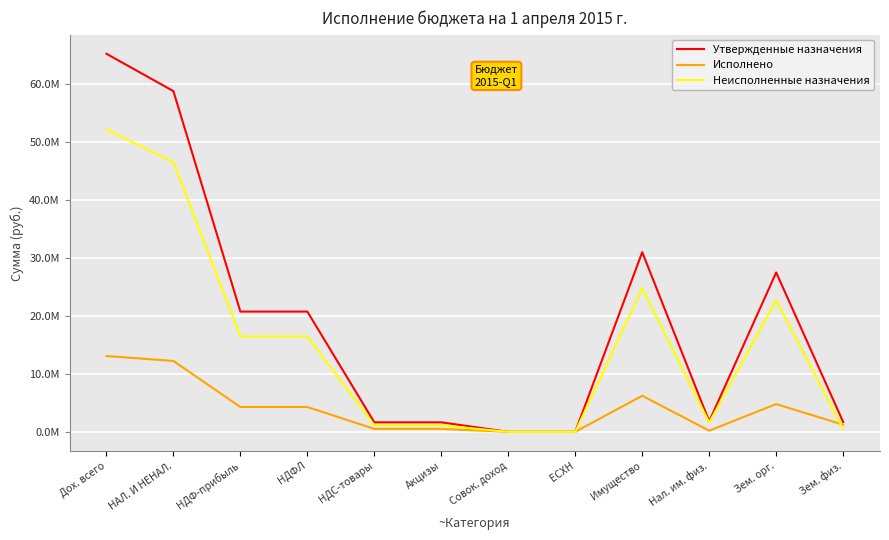

Reading left to right, extract all data points from this chart.

Утвержденные назначения: Дох. всего=65141855.3	НАЛ. И НЕНАЛ.=58701000.0	НДФ-прибыль=20720000.0	НДФЛ=20720000.0	НДС-товары=1640000.0	Акцизы=1640000.0	Совок. доход=0.0	ЕСХН=0.0	Имущество=30958000.0	Нал. им. физ.=1800000.0	Зем. орг.=27458000.0	Зем. физ.=1700000.0
Исполнено: Дох. всего=13058266.3	НАЛ. И НЕНАЛ.=12213226.8	НДФ-прибыль=4281446.9	НДФЛ=4281446.9	НДС-товары=508669.5	Акцизы=508669.5	Совок. доход=5525.0	ЕСХН=5525.0	Имущество=6217218.3	Нал. им. физ.=199992.4	Зем. орг.=4787565.5	Зем. физ.=1229660.5
Неисполненные назначения: Дох. всего=52083589.0	НАЛ. И НЕНАЛ.=46487773.1	НДФ-прибыль=16438553.1	НДФЛ=16438553.1	НДС-товары=1131330.5	Акцизы=1131330.5	Совок. доход=-5525.0	ЕСХН=-5525.0	Имущество=24740781.7	Нал. им. физ.=1600007.6	Зем. орг.=22670434.6	Зем. физ.=470339.5